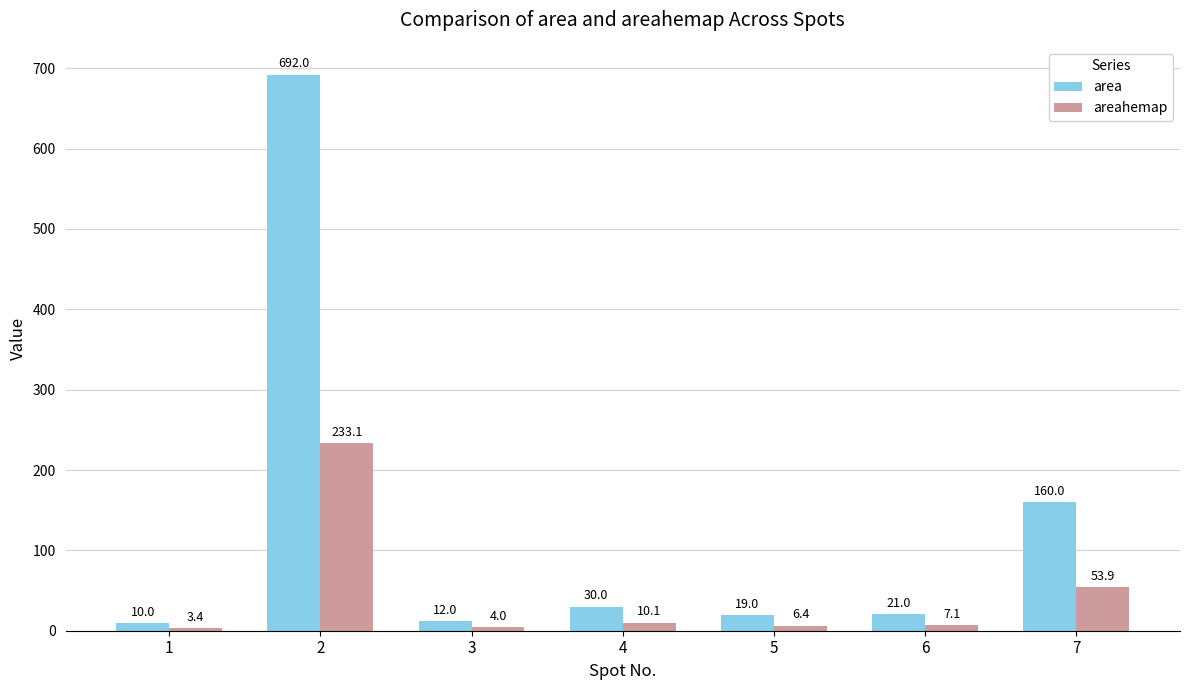

What is the value of the area bar at the 7th from the left?

160.0